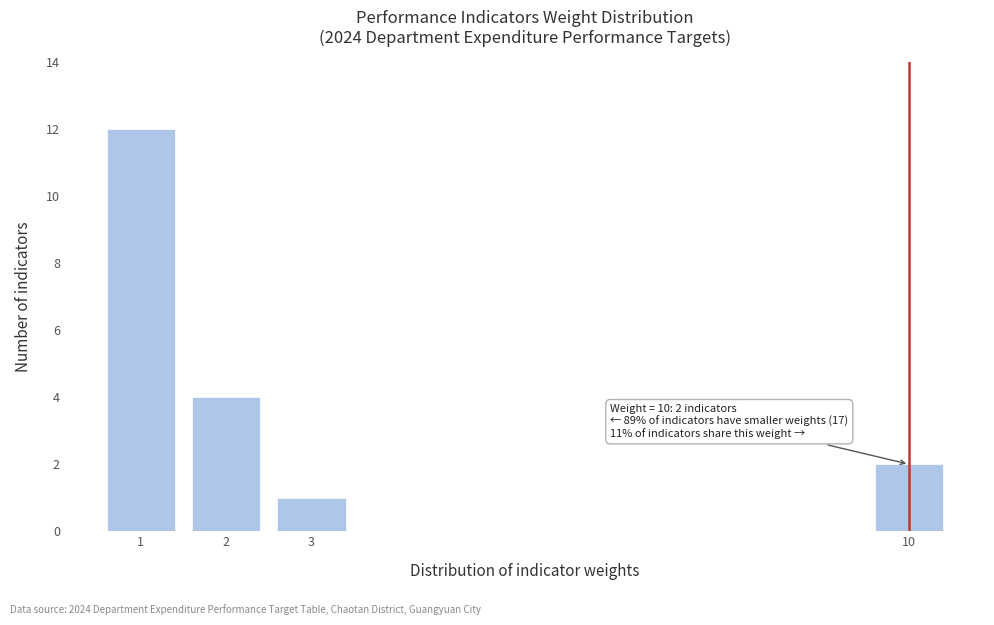

Reading left to right, list all the values displayed in this chart.

12	4	1	2